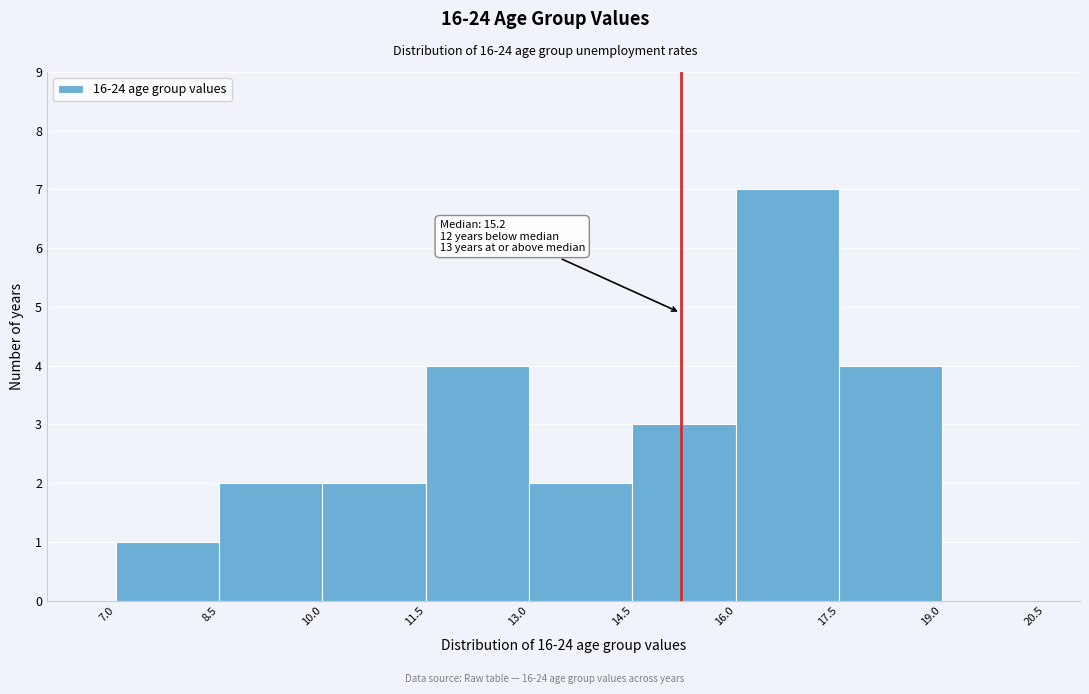

Over which range of the x-axis is the bar tallest?

16.0 to 17.5